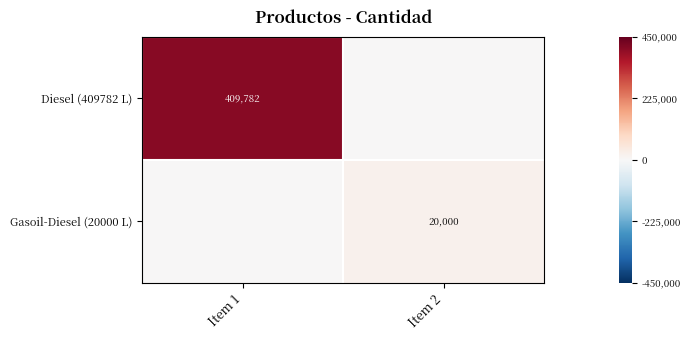

Is it true that Gasoil-Diesel (20000 L) equals 20000 at Item 2?

True